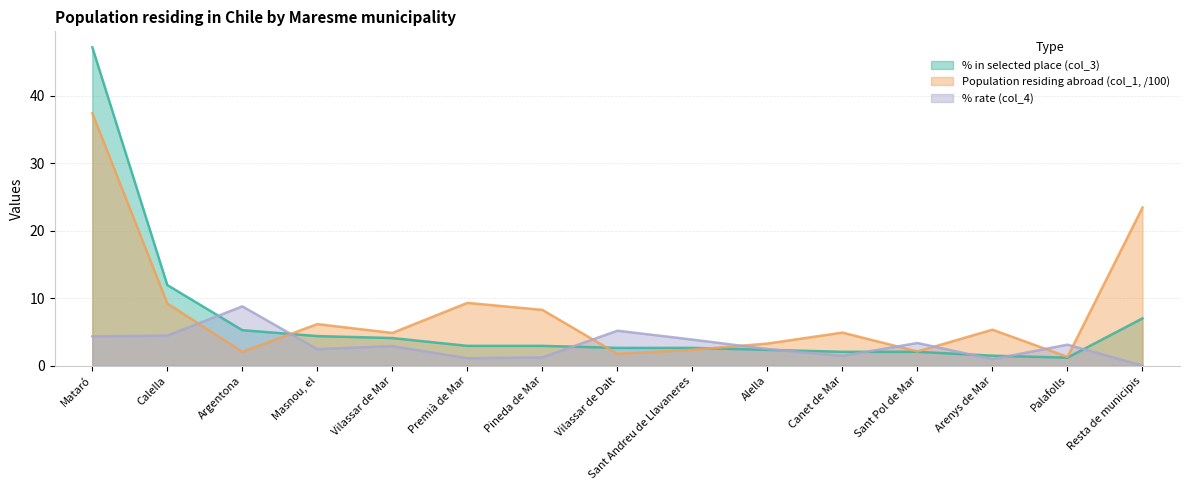

What is the value of the % rate (col_4) point at the 3rd from the left?

8.8